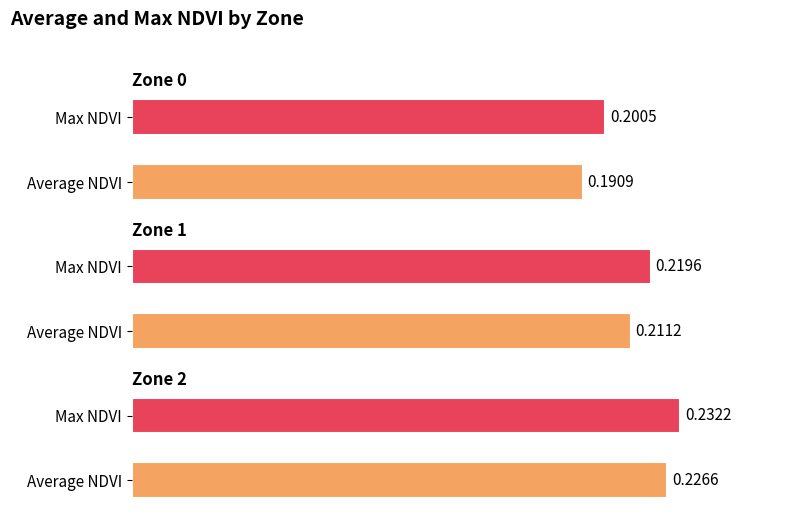

Rank the categories by Zone 1 value from lowest to highest.

Average NDVI, Max NDVI